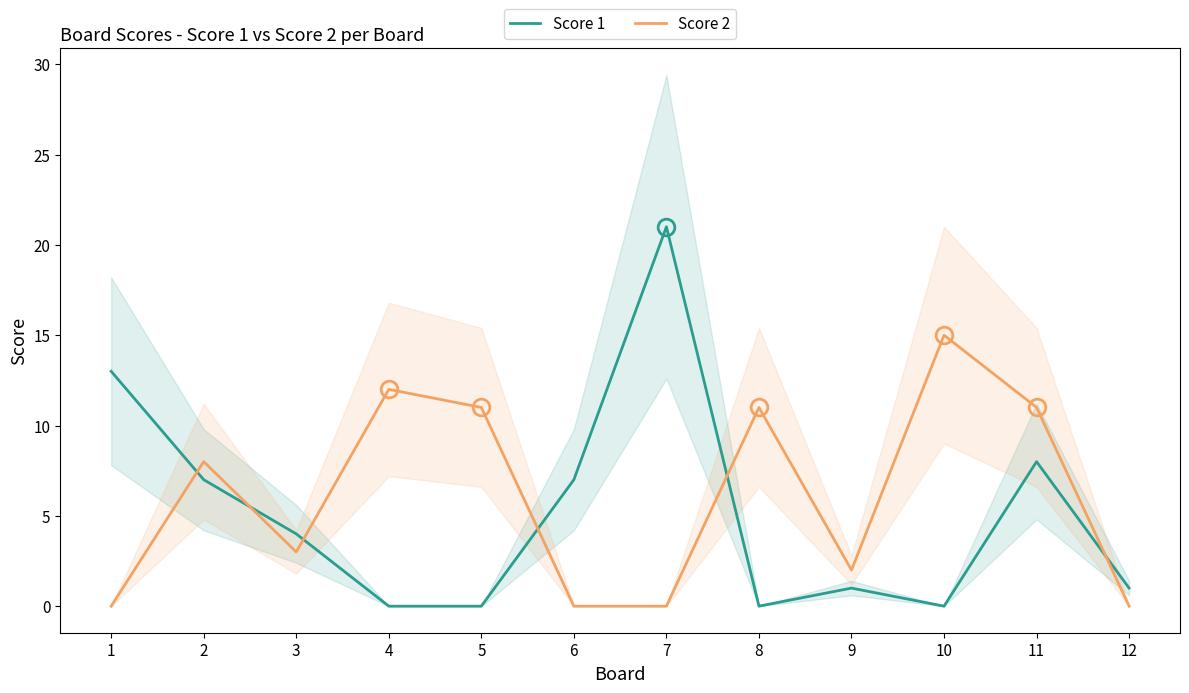

How many intersections are there between Score 2 and Score 1?

6